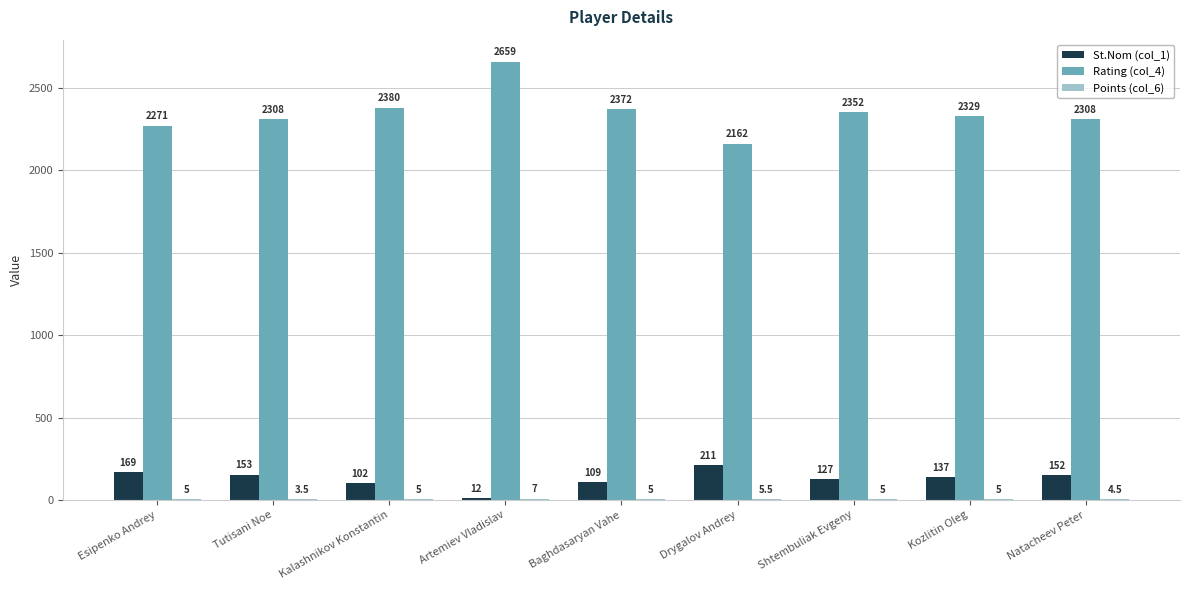

Where does the St.Nom (col_1) series first go above 137?

Esipenko Andrey